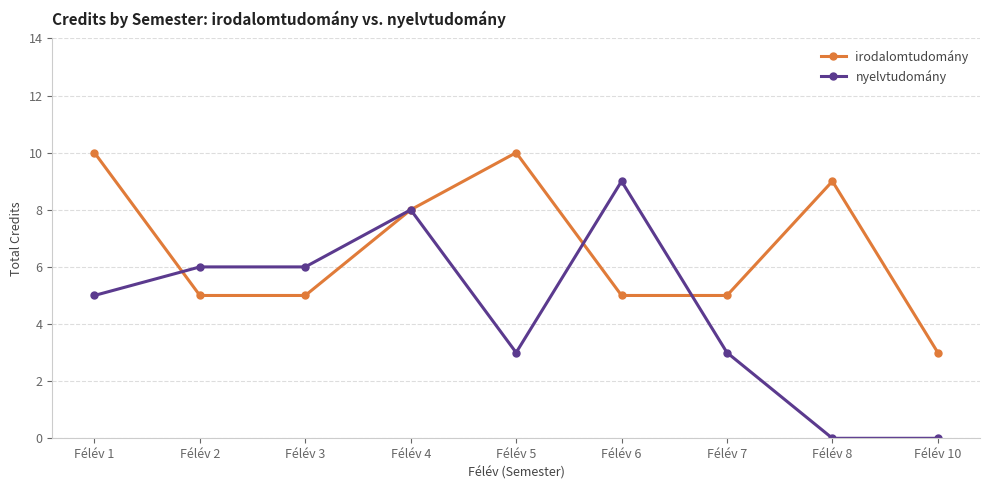

How many data points in nyelvtudomány are less than 5?

4